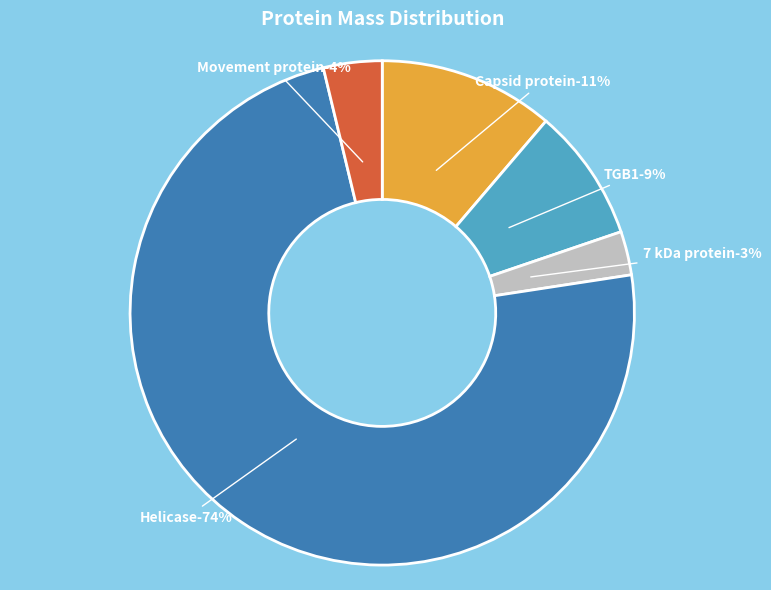

The Helicase slice represents 74% of the pie. True or false?

True